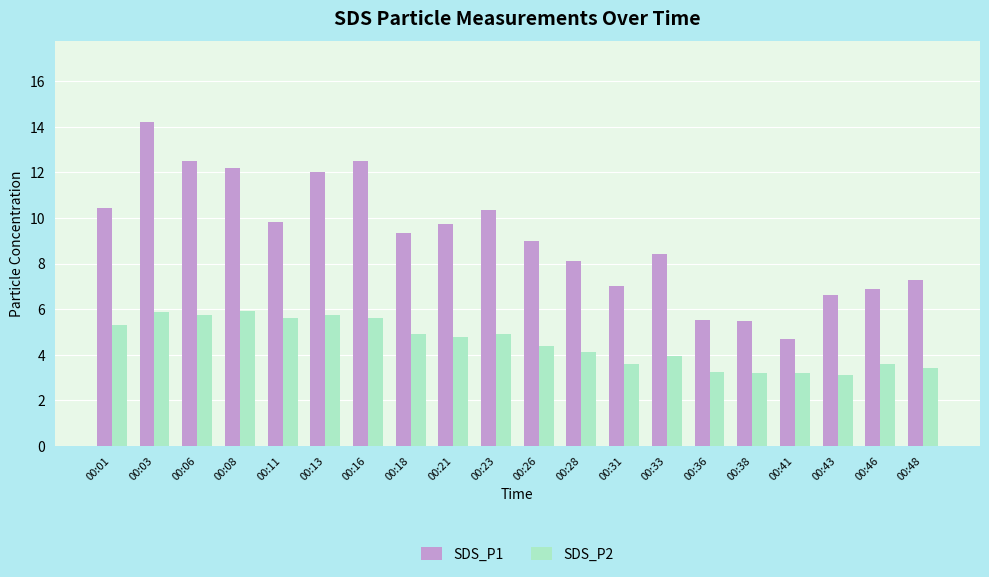

What are all the series names shown in the legend?

SDS_P1, SDS_P2